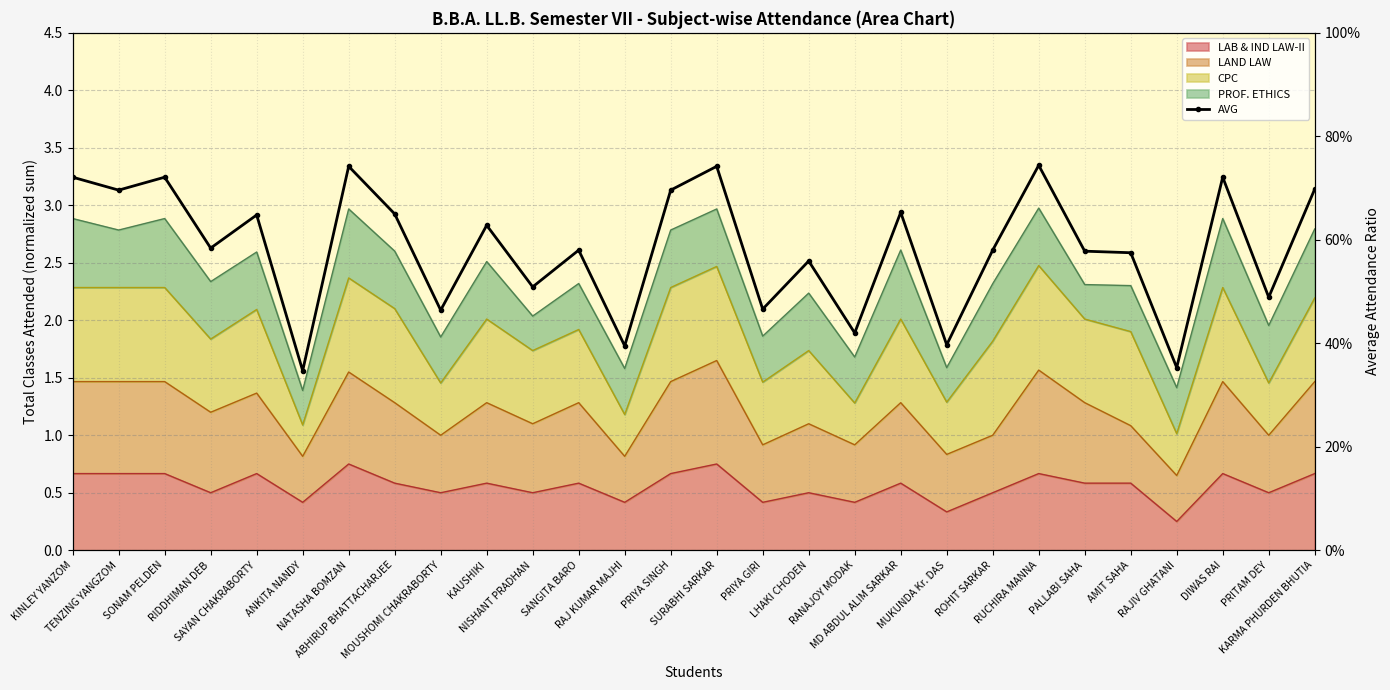

Reading left to right, list all the values displayed in this chart.

0.7	0.7	0.7	0.6	0.6	0.3	0.7	0.7	0.5	0.6	0.5	0.6	0.4	0.7	0.7	0.5	0.6	0.4	0.7	0.4	0.6	0.7	0.6	0.6	0.4	0.7	0.5	0.7